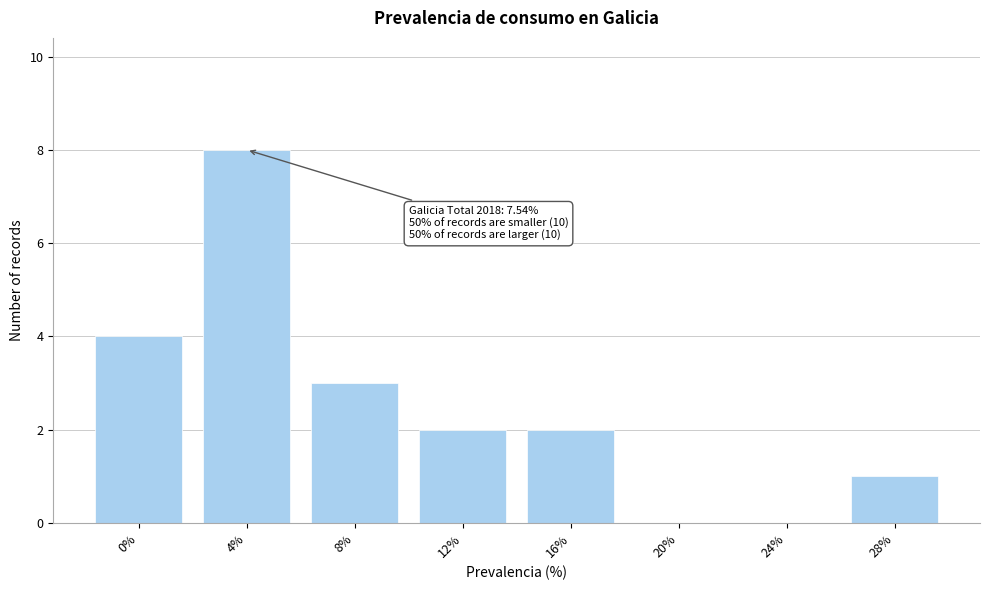

Reading right to left, extract all data points from this chart.

28%=1	24%=0	20%=0	16%=2	12%=2	8%=3	4%=8	0%=4